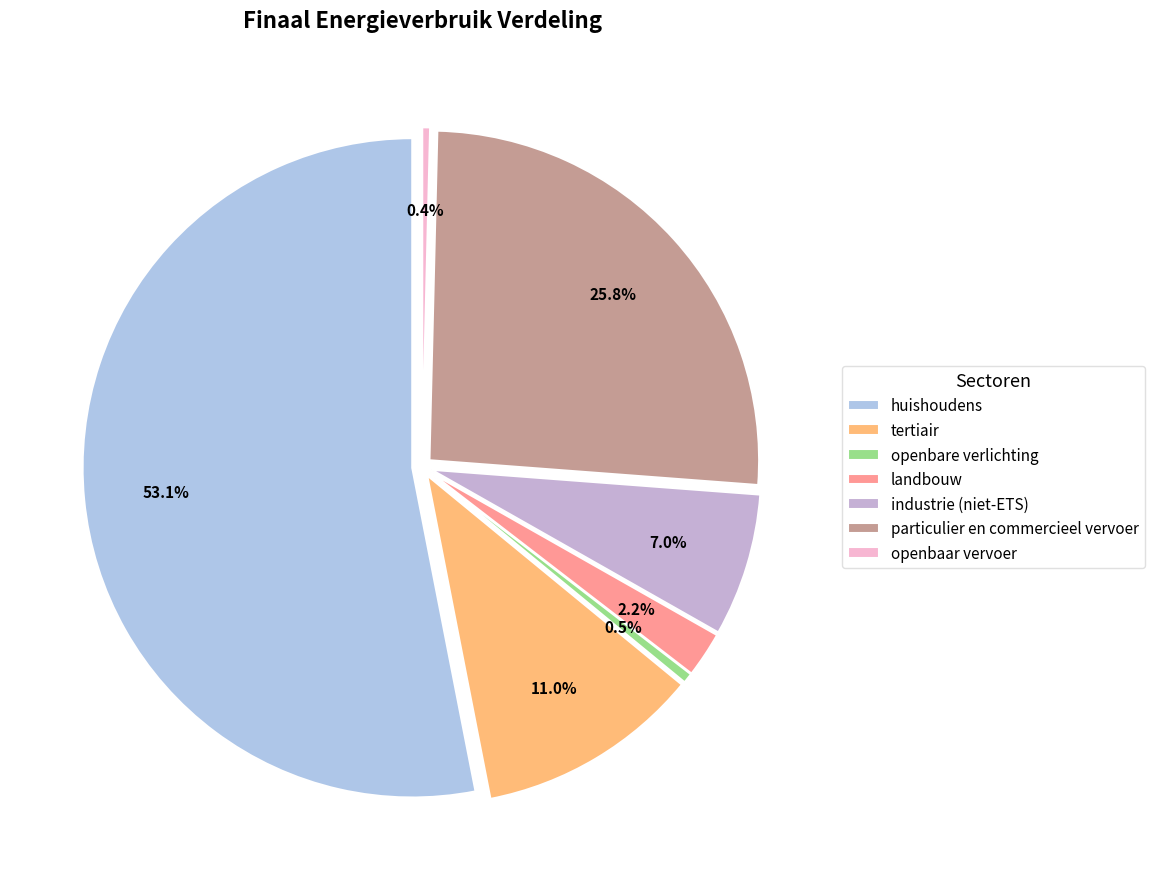

Is it true that particulier en commercieel vervoer is 26% of the pie?

True